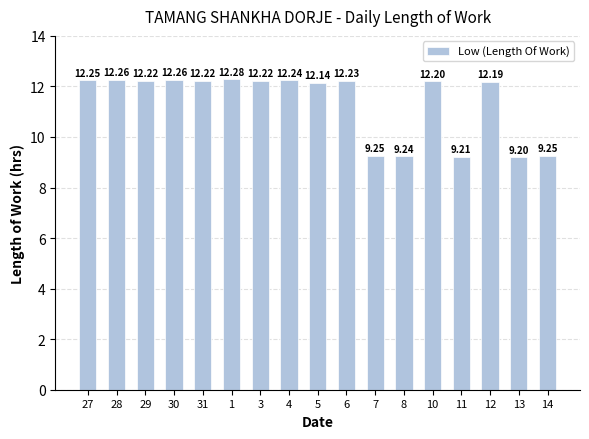

How many bars are there in total?

17